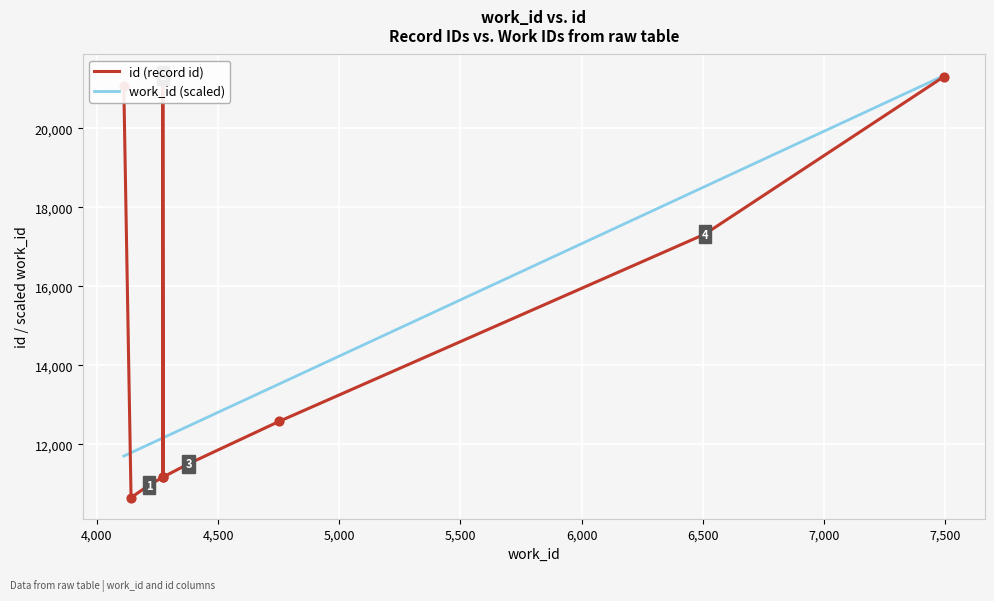

What are all the series names shown in the legend?

id (record id), work_id (scaled)